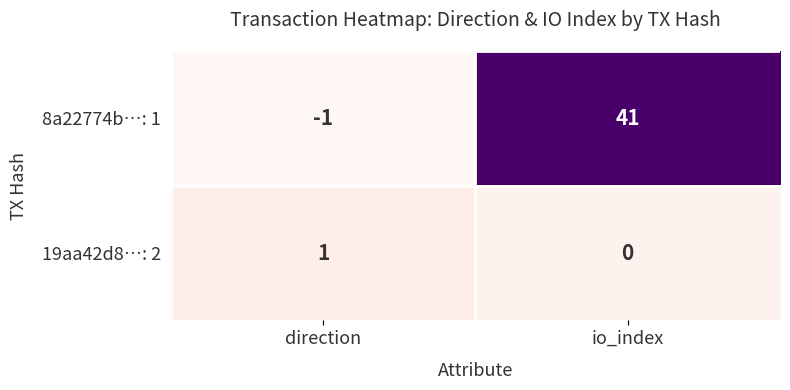

At which category is the sum across all series the highest?

io_index